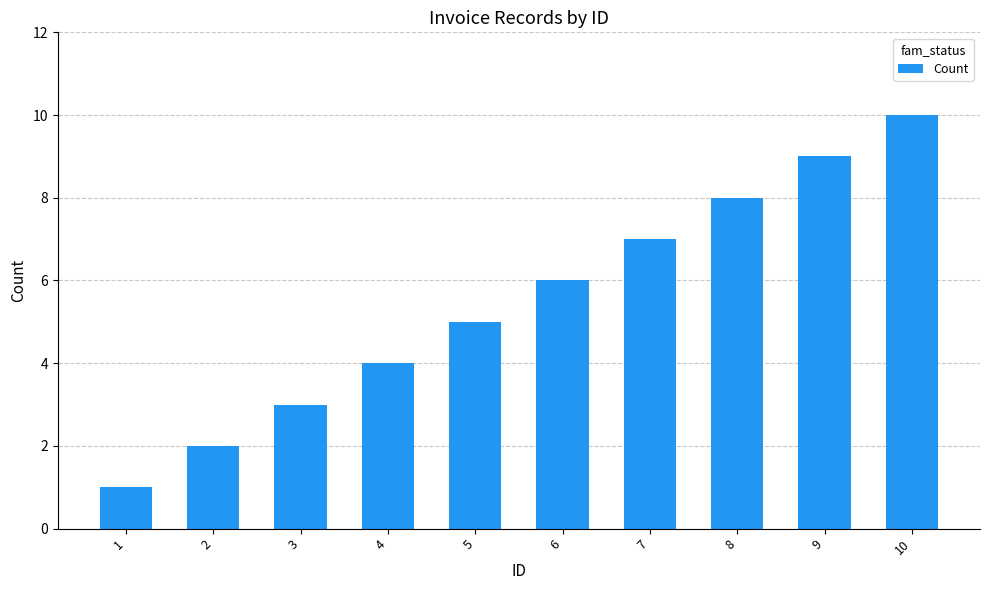

What is the difference between the maximum and minimum values?

9